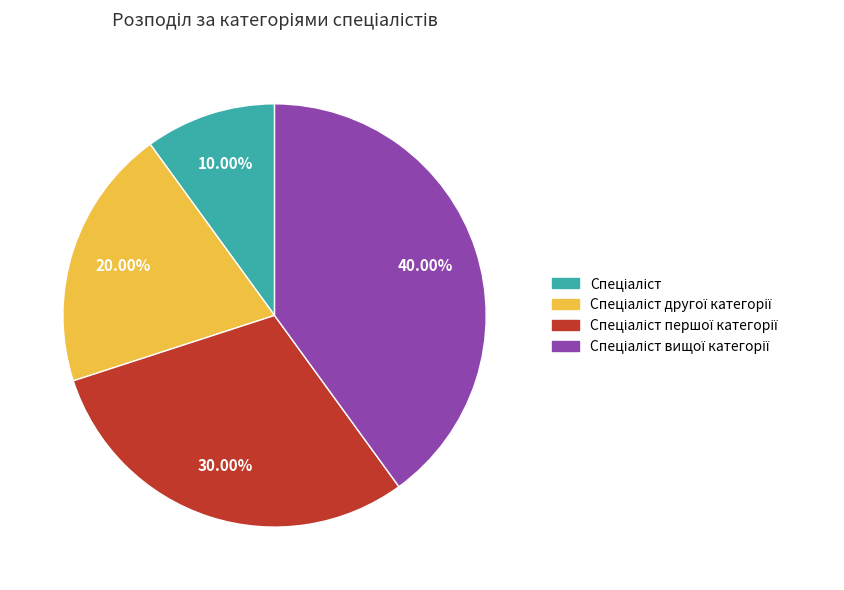

Does any single category account for the majority?

No